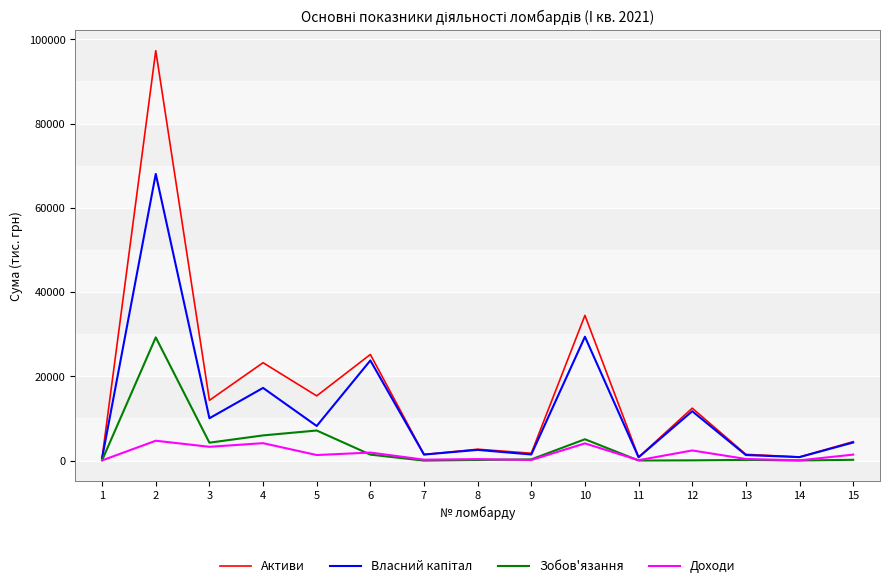

What is the smallest value displayed?

0.2